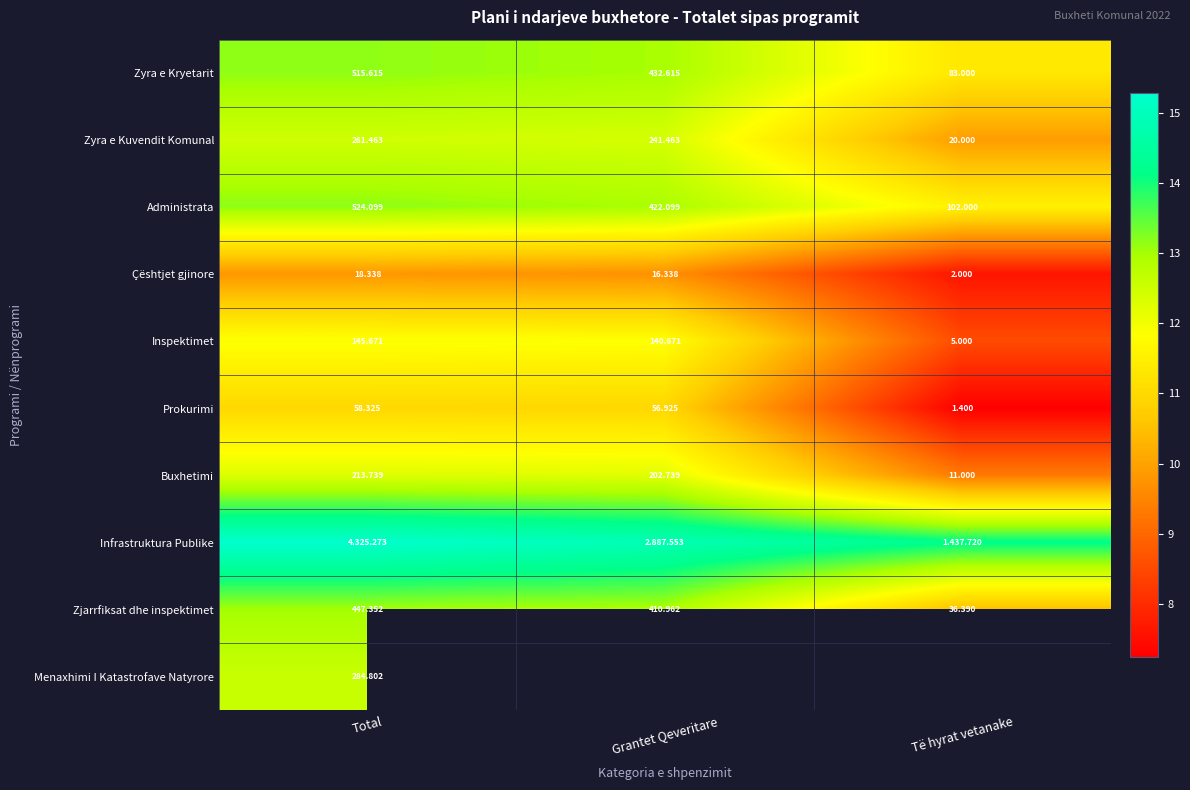

At which label does Zyra e Kryetarit first exceed 432?

Total